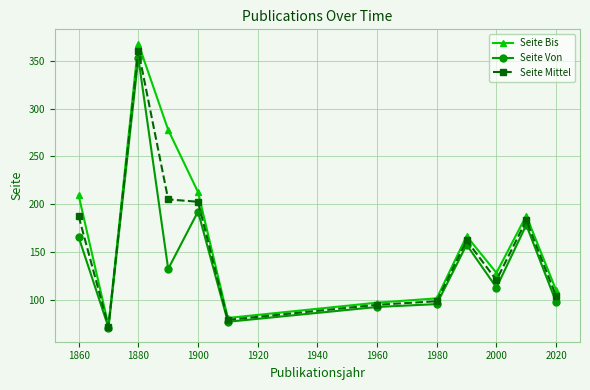

In Seite Bis, how many points are lower than both neighbors (excluding endpoints)?

3